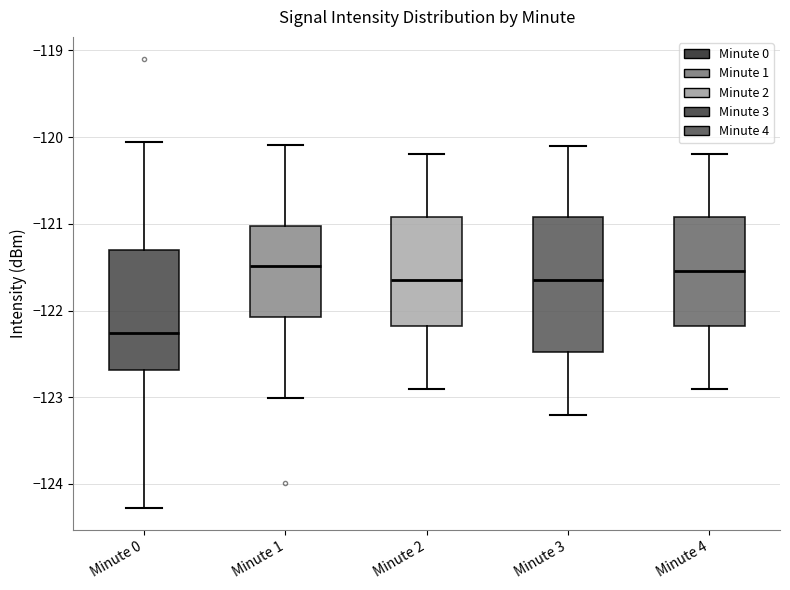

Comparing the boxes themselves (not the whiskers), which one is the tallest?

Minute 3